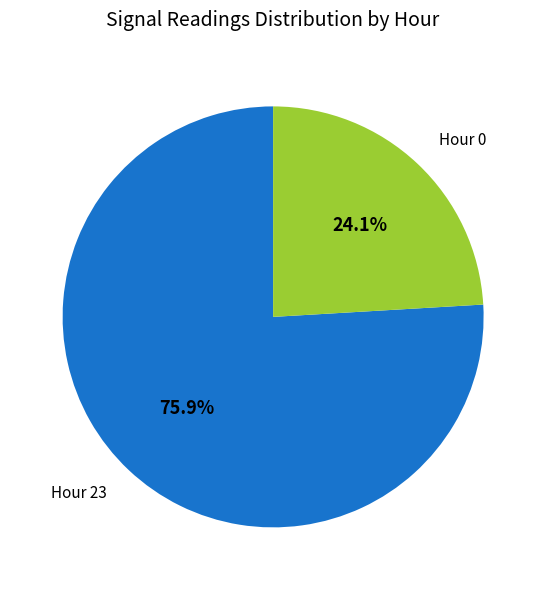

Is the sum of Hour 0 and Hour 23 greater than half?

Yes